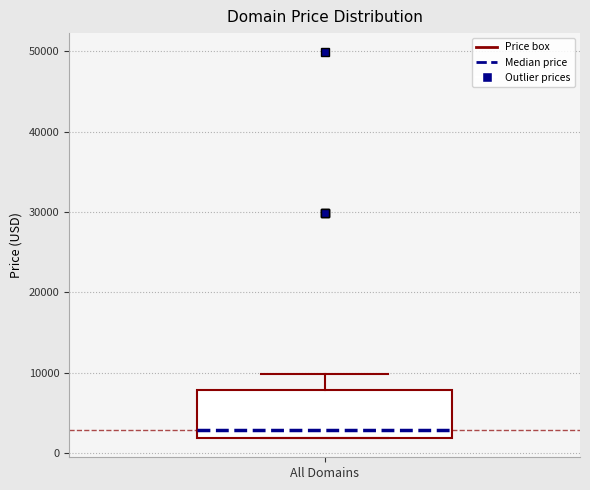

Read this box plot against the y-axis: the position of the median line, the range covered by the box, and the ends of both whiskers. The values are not printed on the chart, so give them approximately, as read against the axis.

median 3000, box 2000 to 8000, whiskers 2000 to 10000